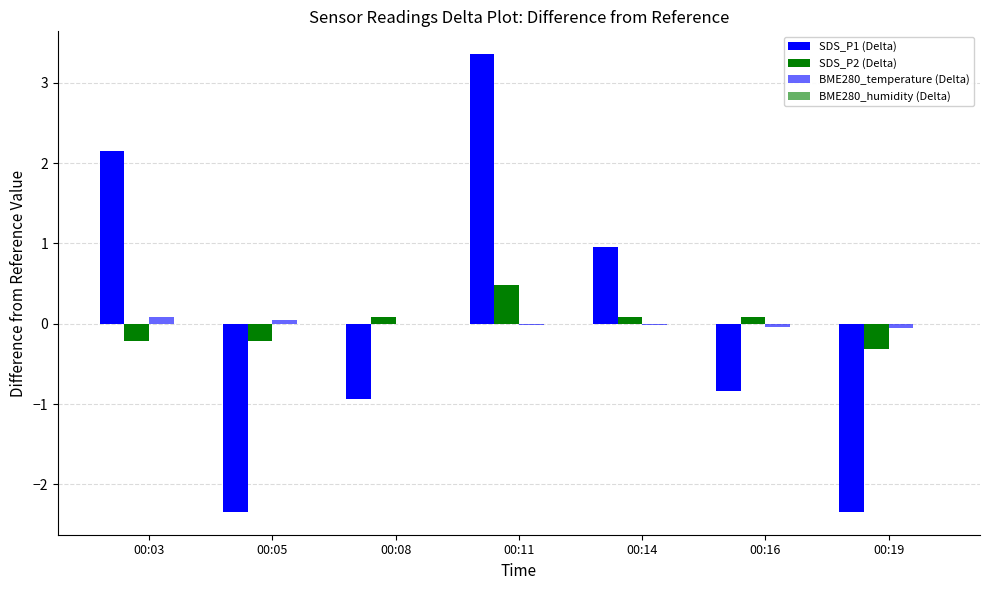

Are the bars grouped side by side (vs. stacked)?

Yes